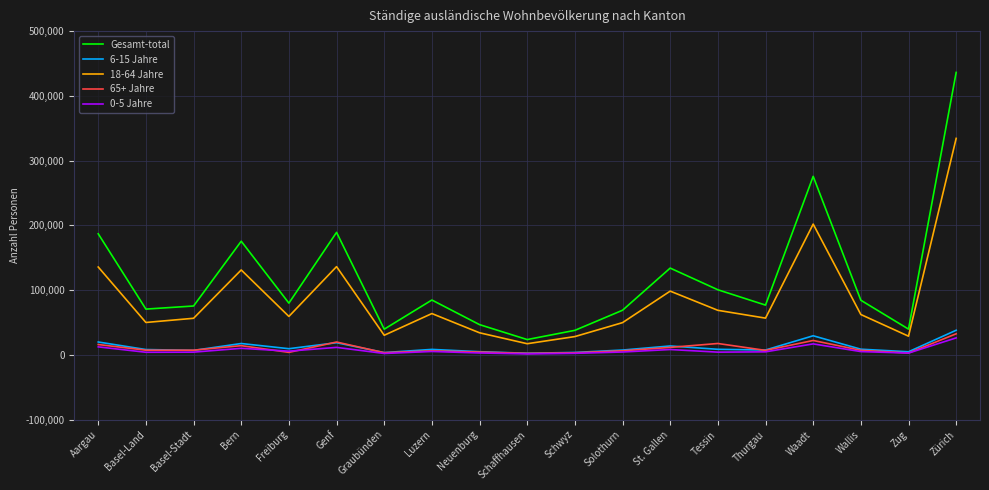

Is this an area chart (filled region under the line)?

No